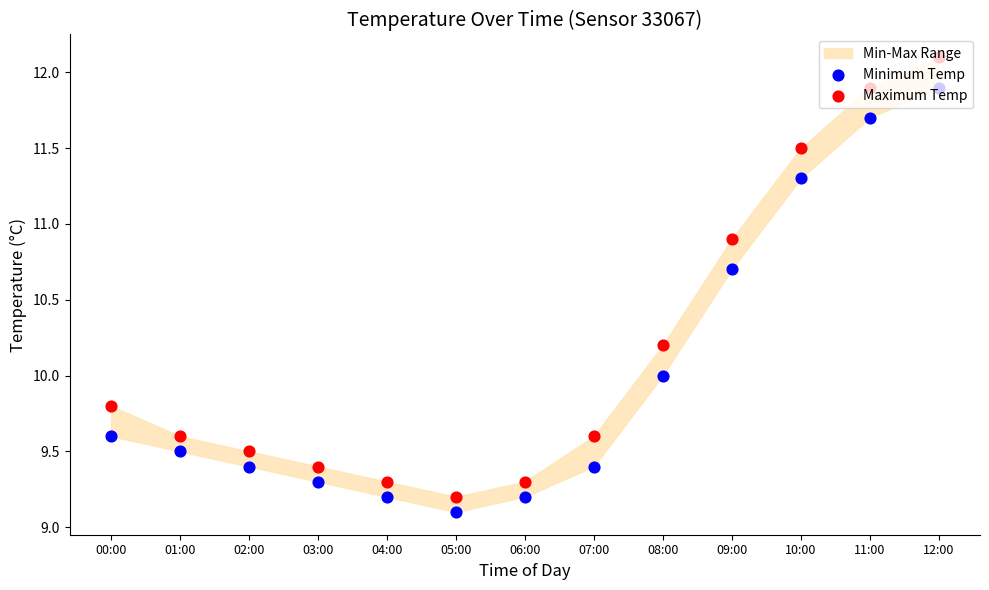

What is the total value across all series at 09:00?

21.6